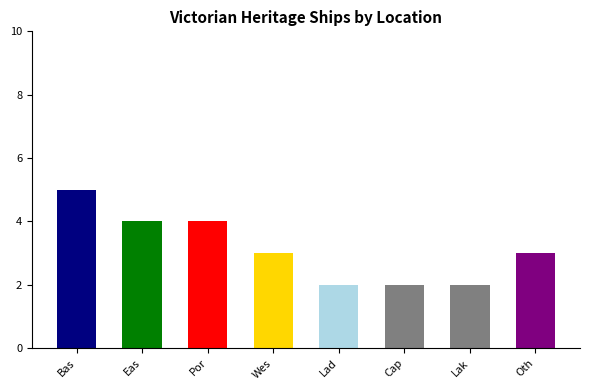

Rank the categories by value from lowest to highest.

Lady Bay, Cape Schanck, Lakes Entrance, West Coast, Other, East Coast, Port Phillip, Bass Strait